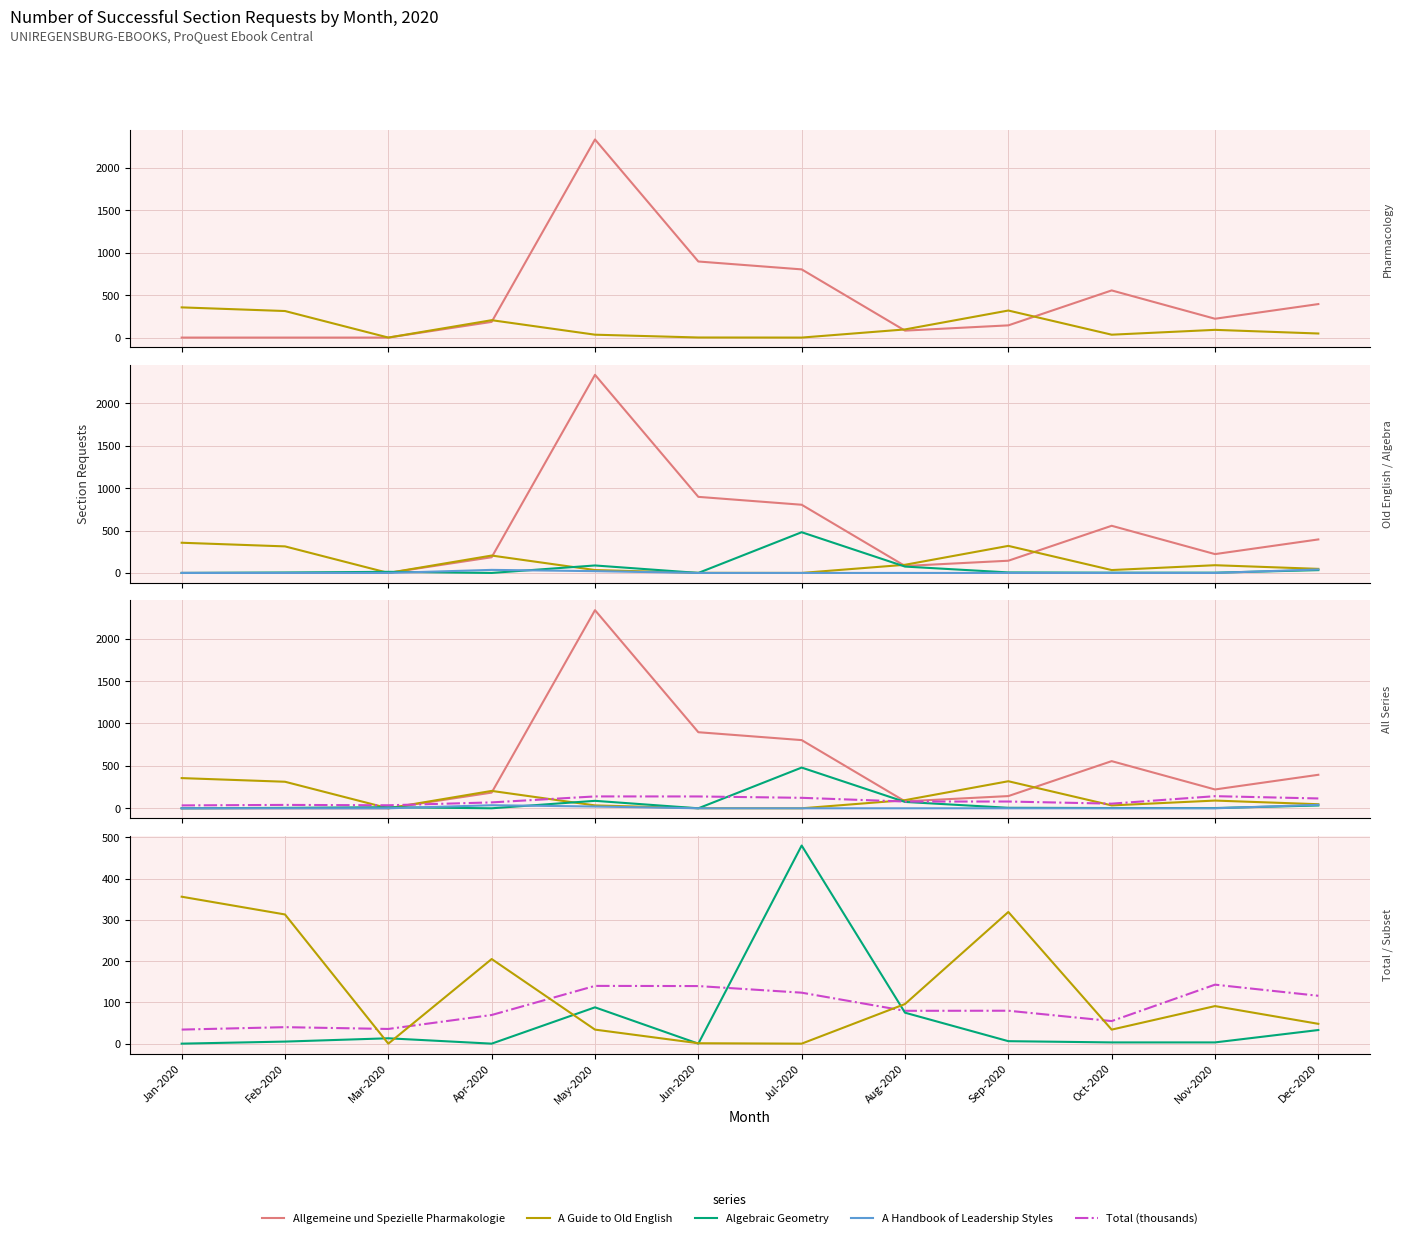

At which label does Allgemeine und Spezielle Pharmakologie reach its peak?

May-2020